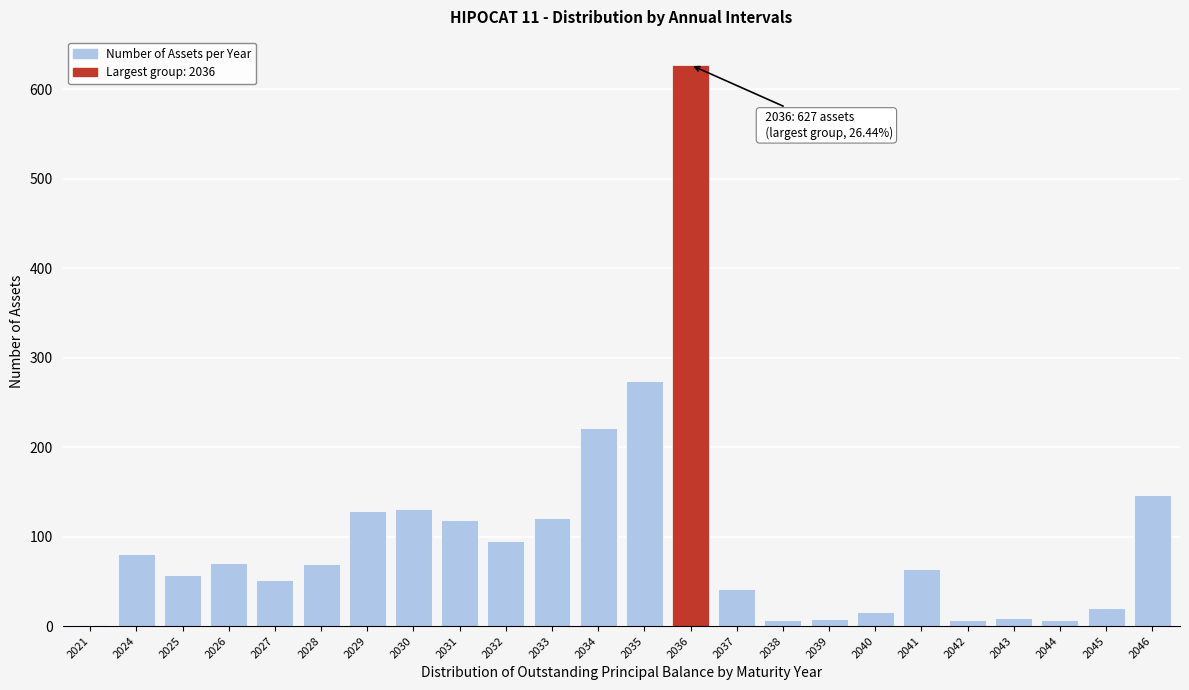

What is the sum of the values at 2036 and 2031?

746